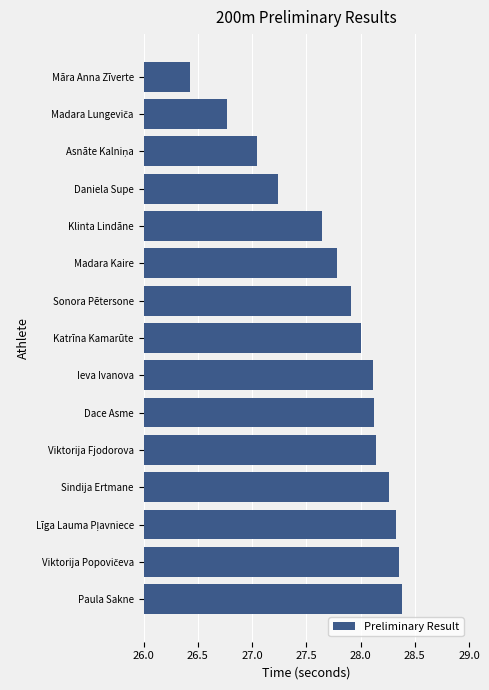

The value at Klinta Lindāne is 13.1. True or false?

False